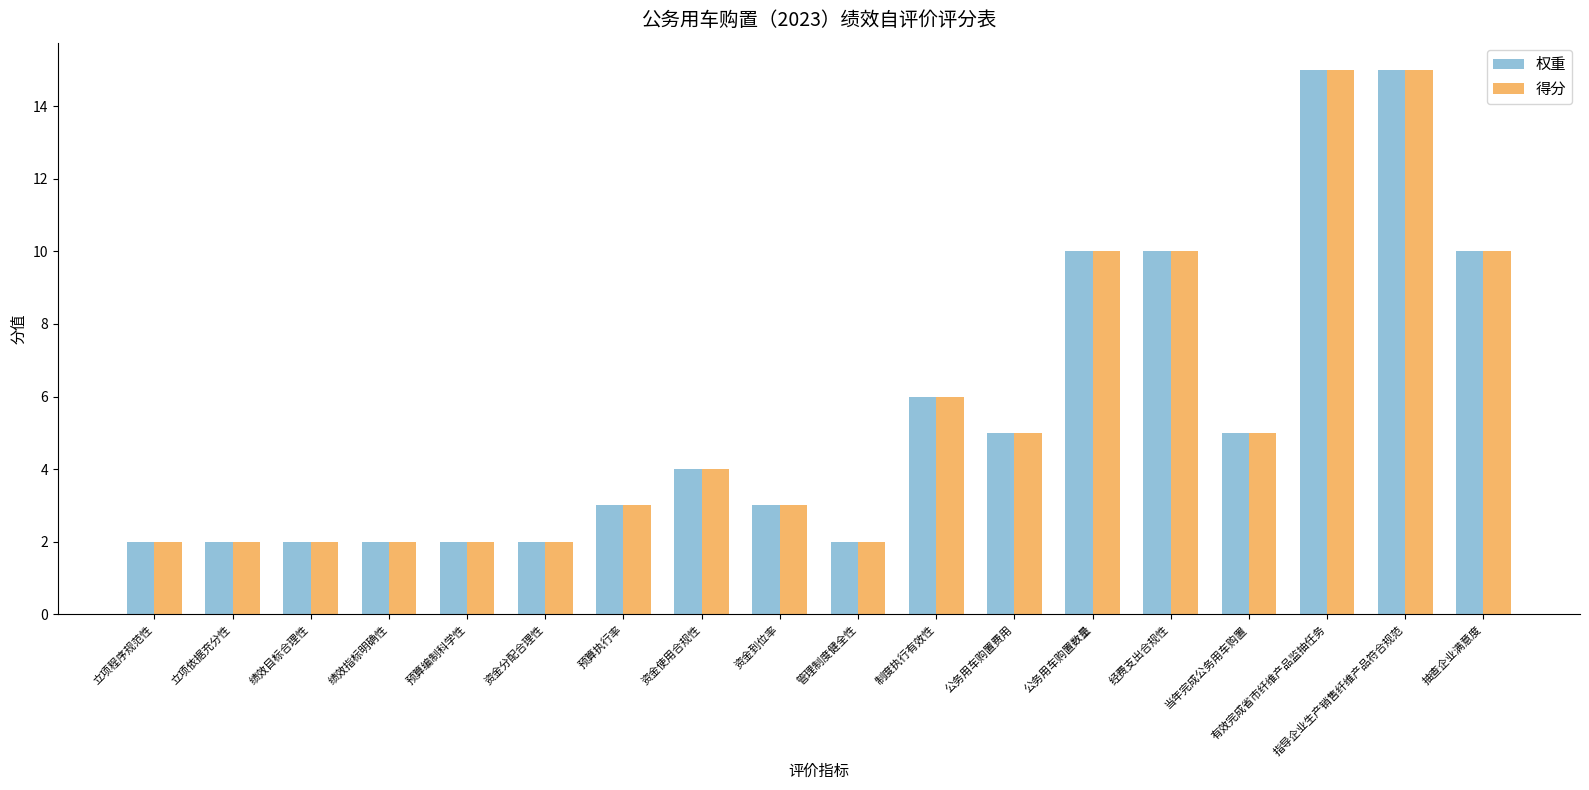

What is the maximum value shown in the chart?

15